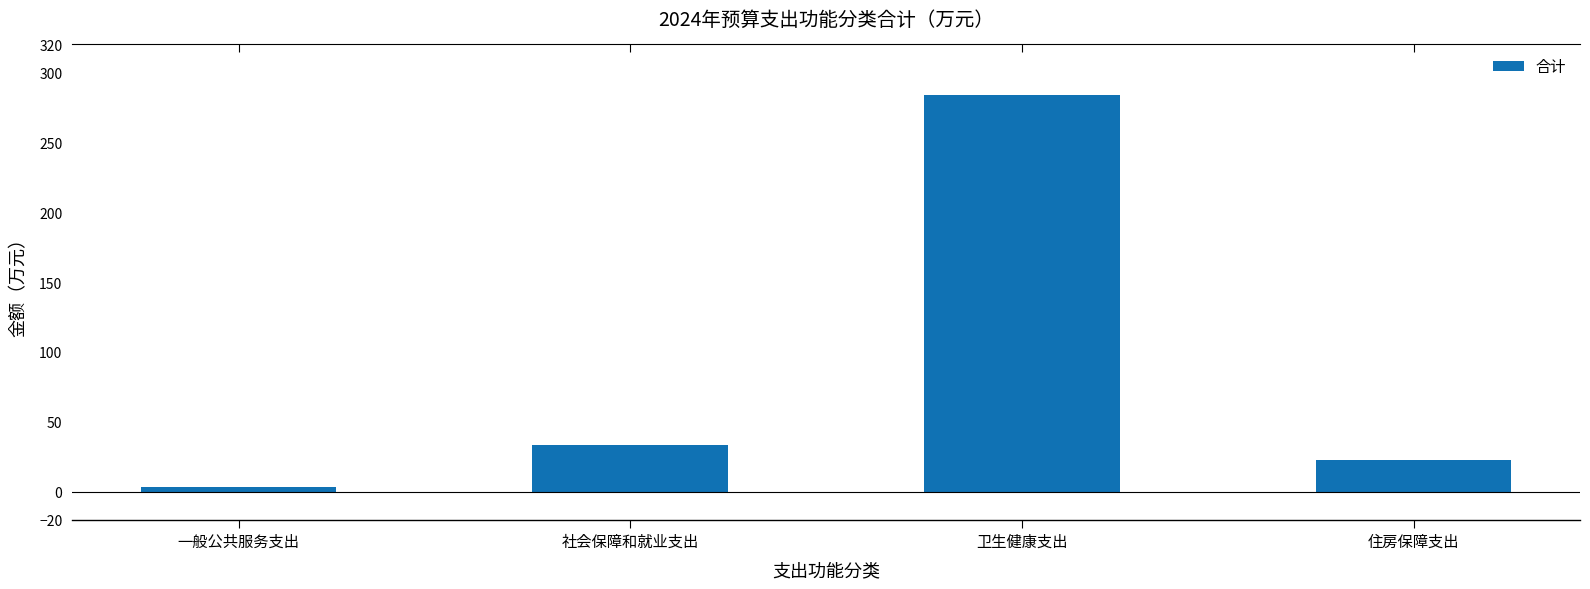

Are the bars grouped side by side (vs. stacked)?

No